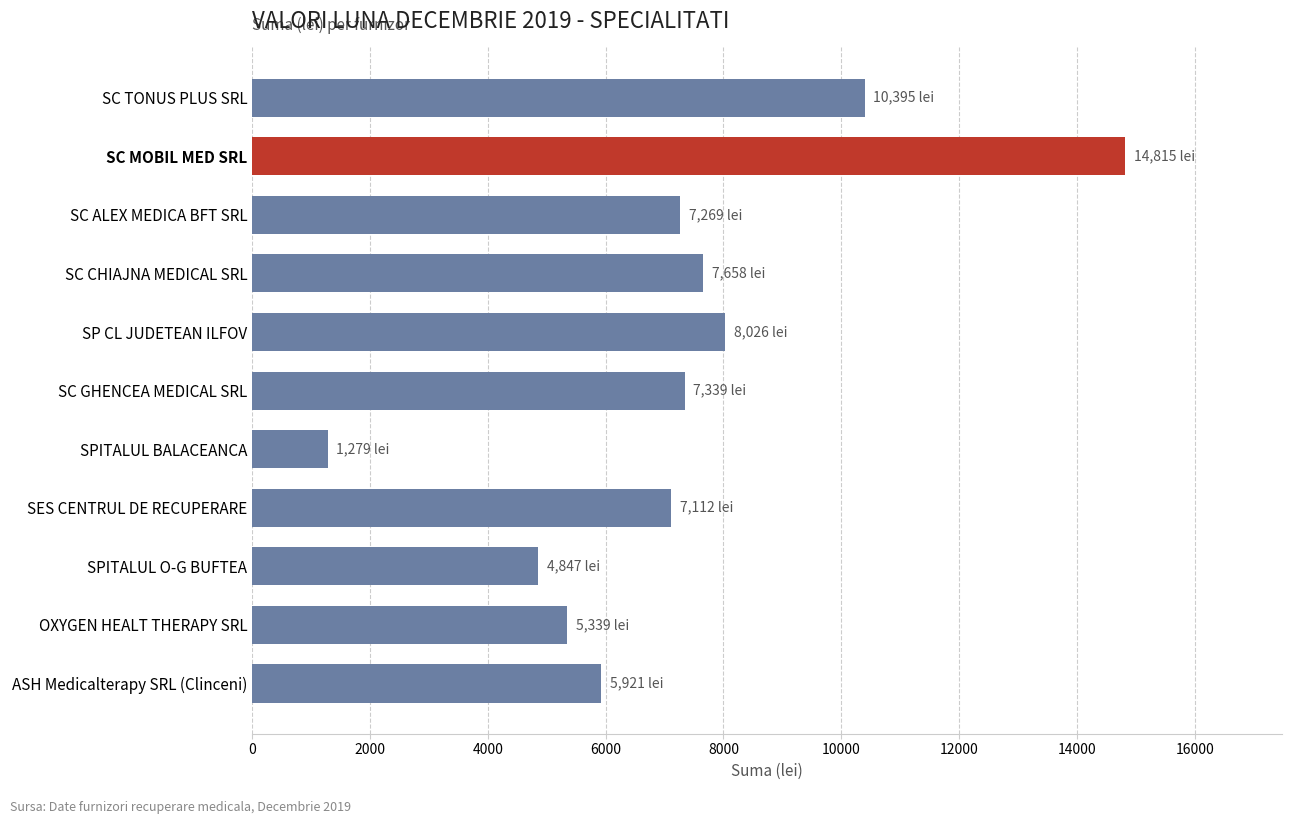

The value at SES CENTRUL DE RECUPERARE is 7112. True or false?

True